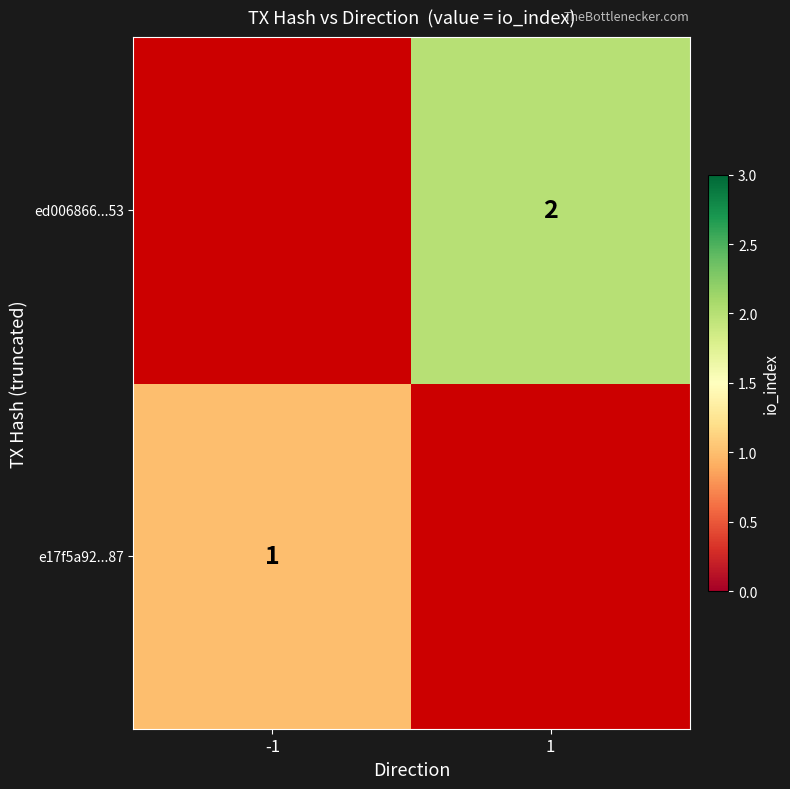

The ed006866...53 series shows 2 at 1. True or false?

True